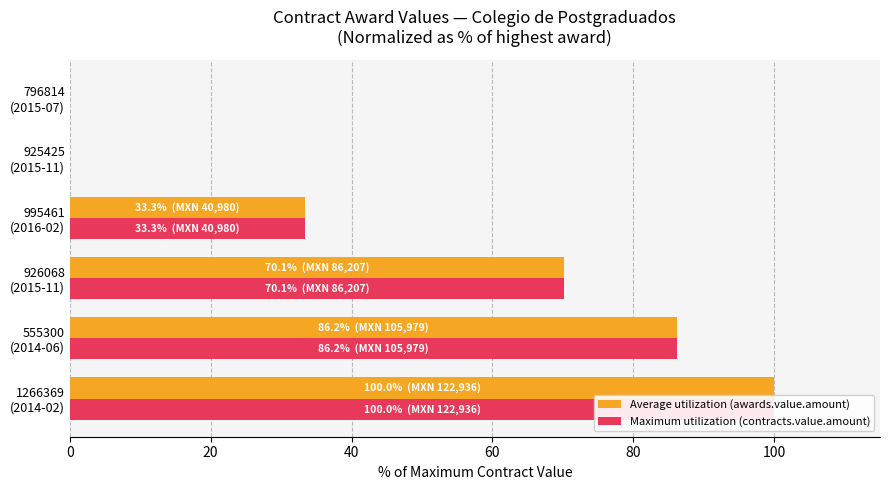

Which series has the largest range (max minus min)?

Average utilization (awards.value.amount)